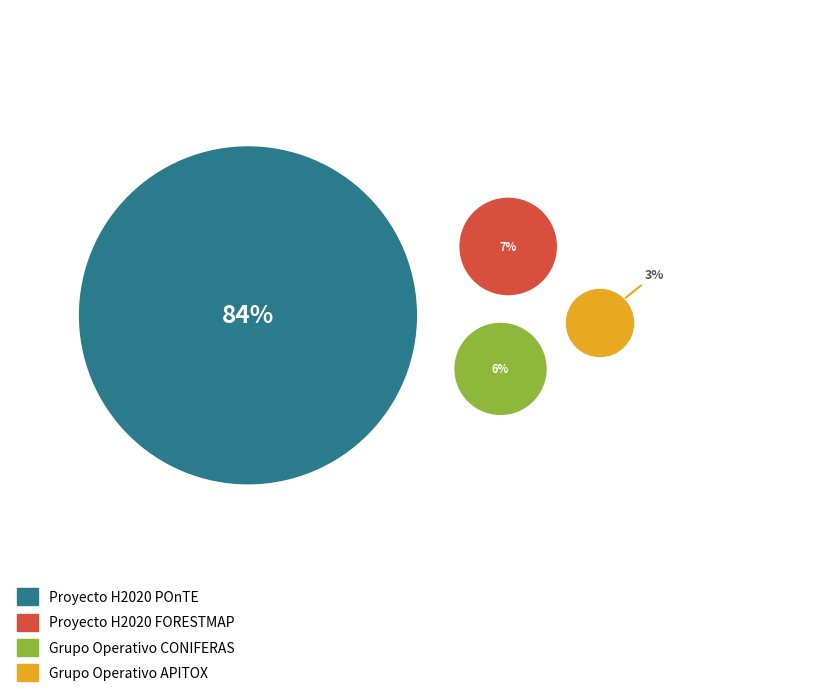

To the nearest percent, what is the difference between the Proyecto H2020 POnTE and Grupo Operativo CONIFERAS slice percentages?

78%